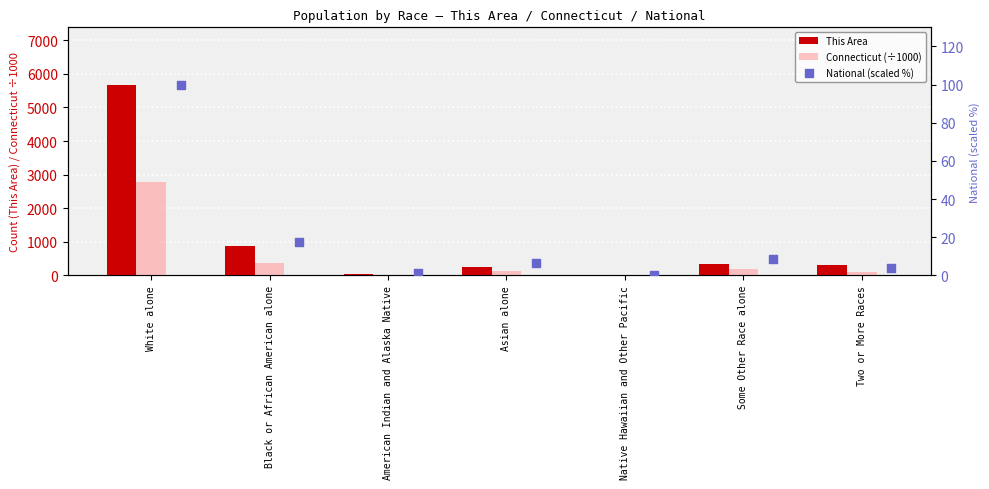

What is the total value across all series at Asian alone?

385.1